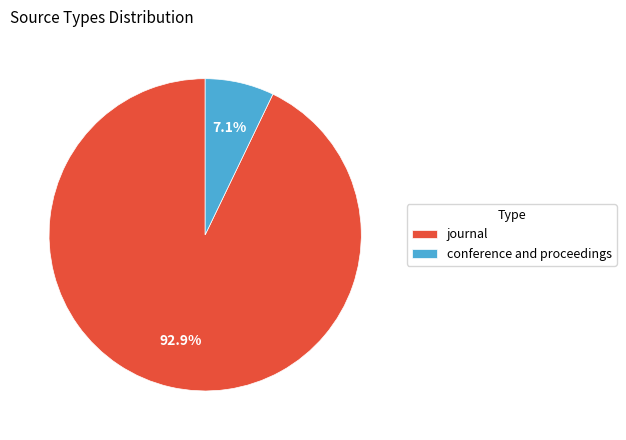

Is it true that conference and proceedings is 7% of the pie?

True